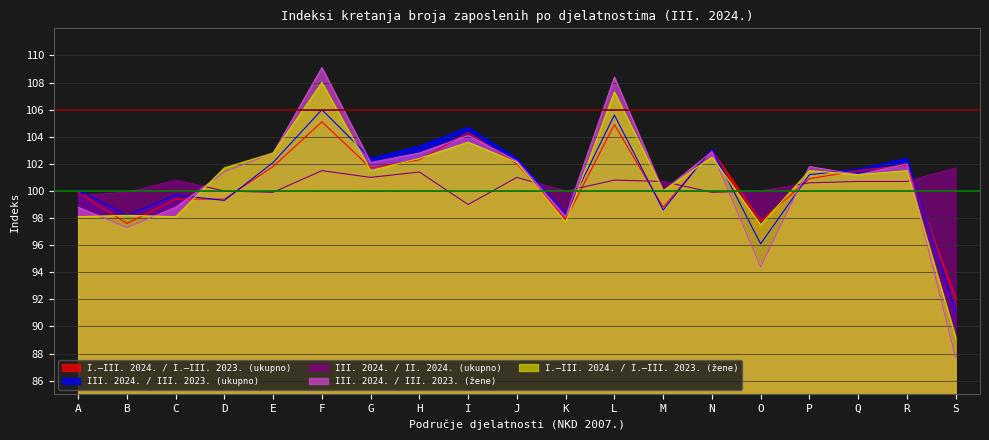

Reading left to right, what are all the values shown in this chart?

I.–III. 2024. / I.–III. 2023. (ukupno): 99.9	97.6	99.4	99.4	101.8	105.1	101.7	102.3	104.3	102.0	97.9	104.9	98.8	103.0	97.8	100.9	101.5	101.9	92.1
III. 2024. / III. 2023. (ukupno): 100.1	98.2	99.7	99.3	102.1	106.0	102.4	103.3	104.7	102.4	98.3	105.6	98.6	103.1	96.1	101.2	101.6	102.4	91.1
III. 2024. / II. 2024. (ukupno): 99.7	99.9	100.8	100.0	99.9	101.5	101.0	101.4	99.0	101.0	100.0	100.8	100.7	99.9	100.0	100.6	100.7	100.7	101.7
III. 2024. / III. 2023. (žene): 98.8	97.3	98.8	101.4	102.8	109.1	102.1	102.8	104.1	102.2	98.1	108.4	100.0	102.9	94.4	101.8	101.2	102.0	87.7
I.–III. 2024. / I.–III. 2023. (žene): 98.1	98.2	98.1	101.7	102.8	108.0	101.5	102.4	103.6	102.1	97.7	107.3	100.0	102.5	97.5	101.5	101.2	101.5	89.2